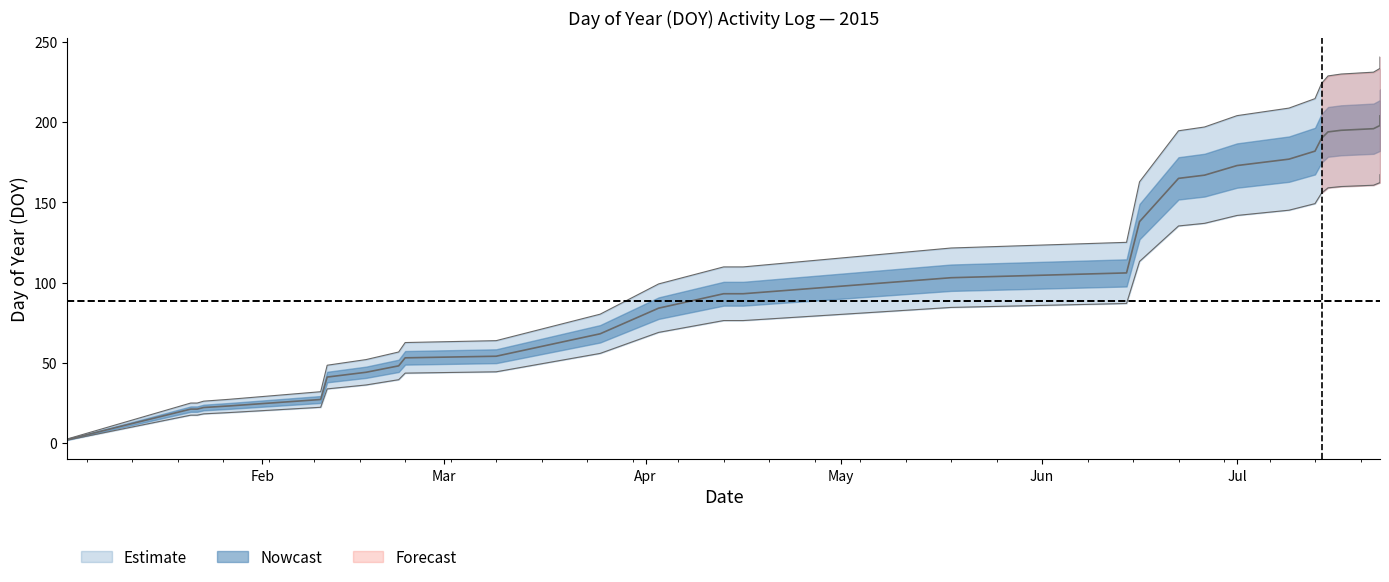

True or false: DOY_lower has more than 0 interior local peaks.

False